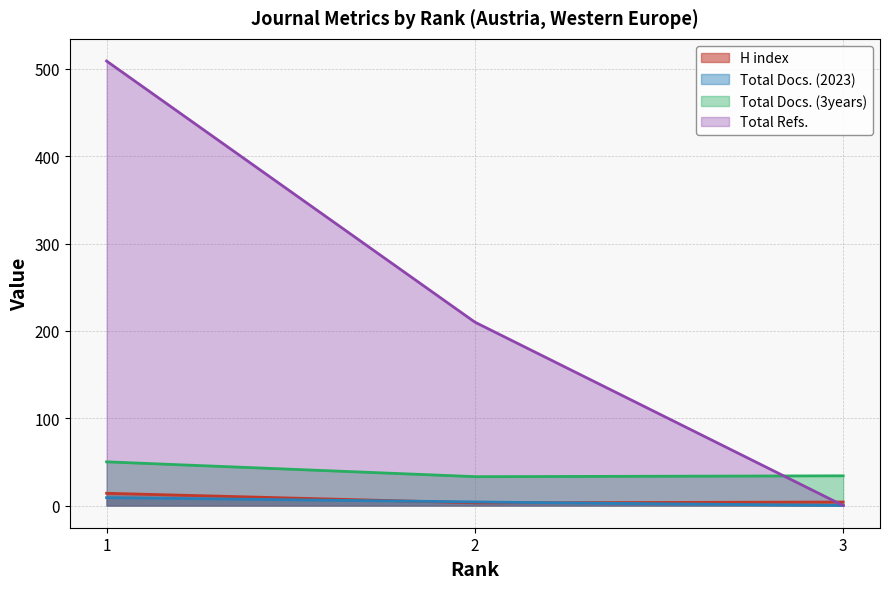

Rank the series by their maximum value, from lowest to highest.

Total Docs. (2023), H index, Total Docs. (3years), Total Refs.